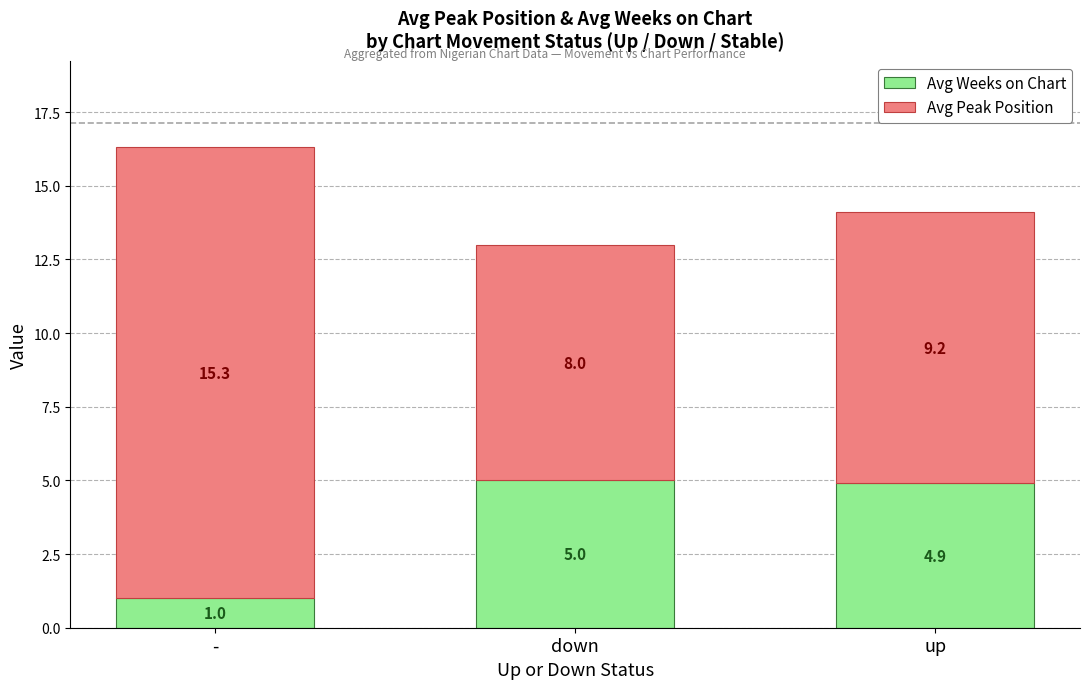

The value of Avg Weeks on Chart at up is 4.9. True or false?

True